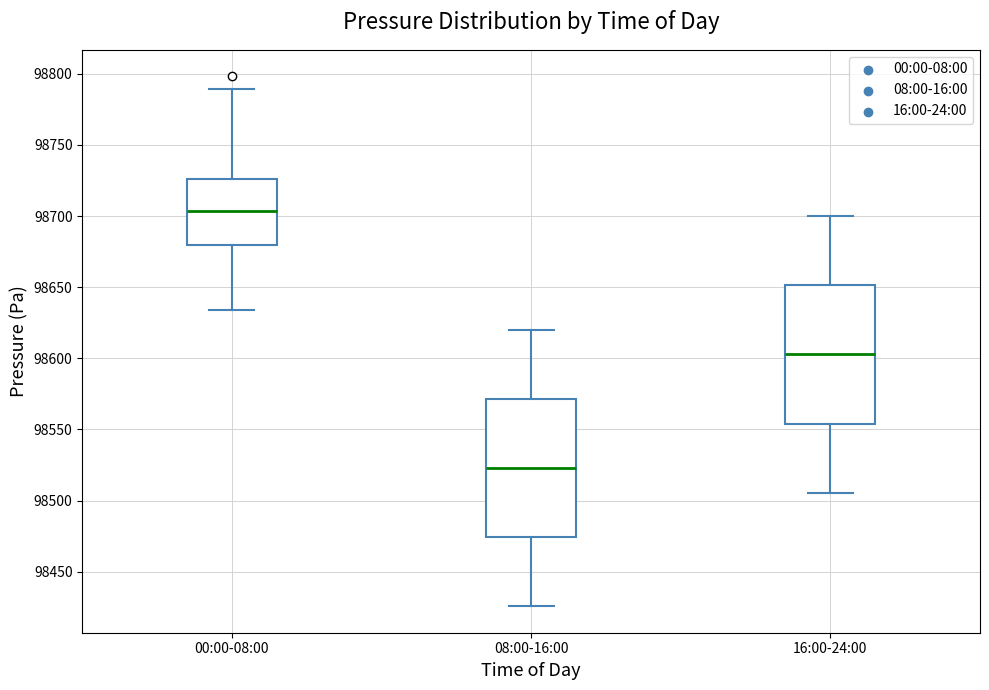

Reading left to right, read every box against the y-axis: the position of its median line, the range the box covers, and the ends of its whiskers. The values are not printed on the chart, so give them approximately, as read against the axis.

00:00-08:00: median 98705, box 98680 to 98725, whiskers 98635 to 98790
08:00-16:00: median 98525, box 98475 to 98570, whiskers 98425 to 98620
16:00-24:00: median 98605, box 98555 to 98650, whiskers 98505 to 98700